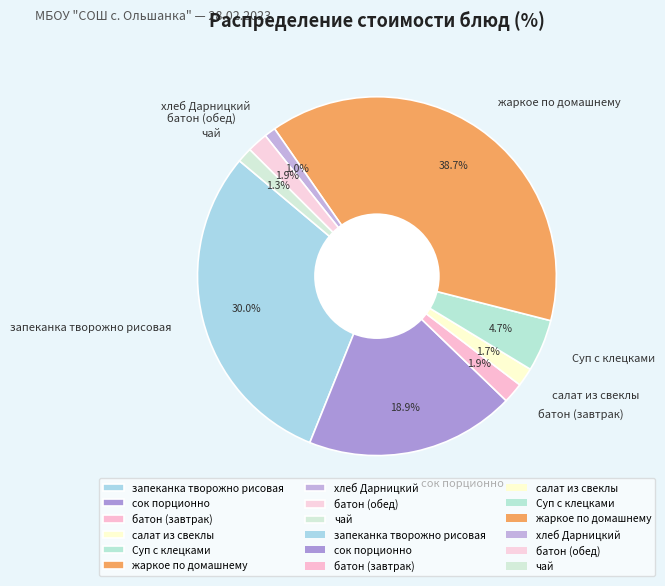

To the nearest percent, what percentage of the pie is батон (обед)?

2%